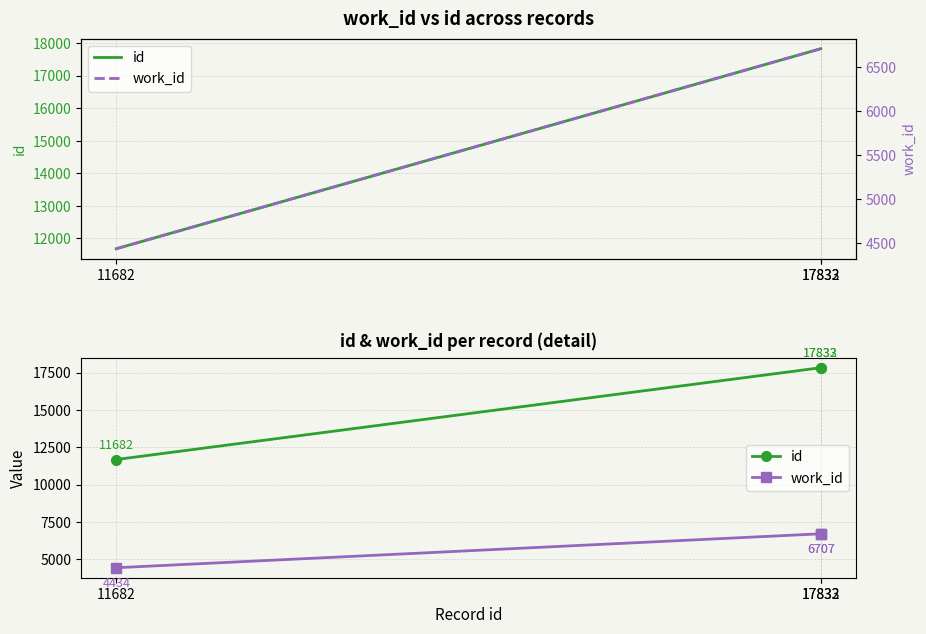

Is it true that id equals 31346 at 17833?

False